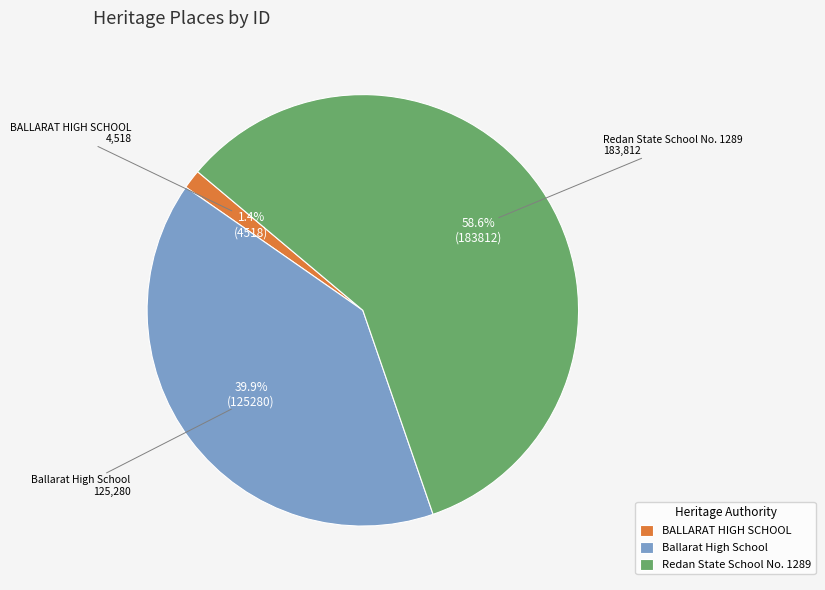

Count the number of slices in the pie.

3